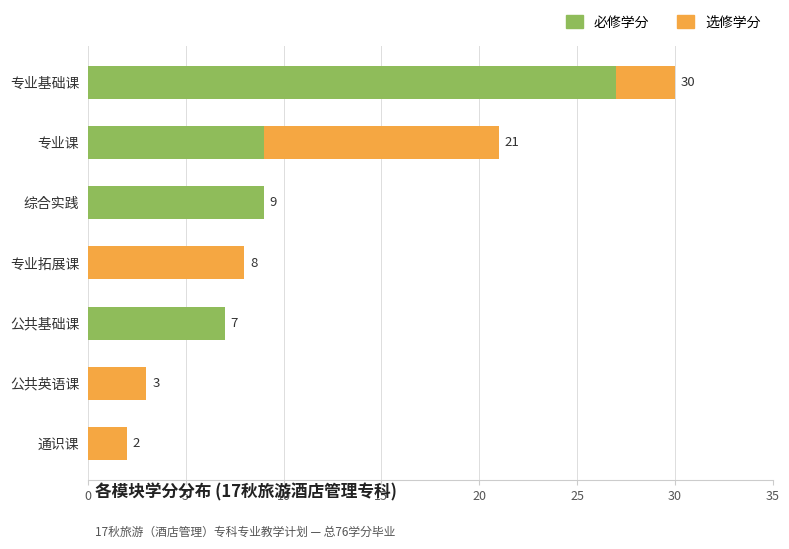

How many series are shown in this chart?

2